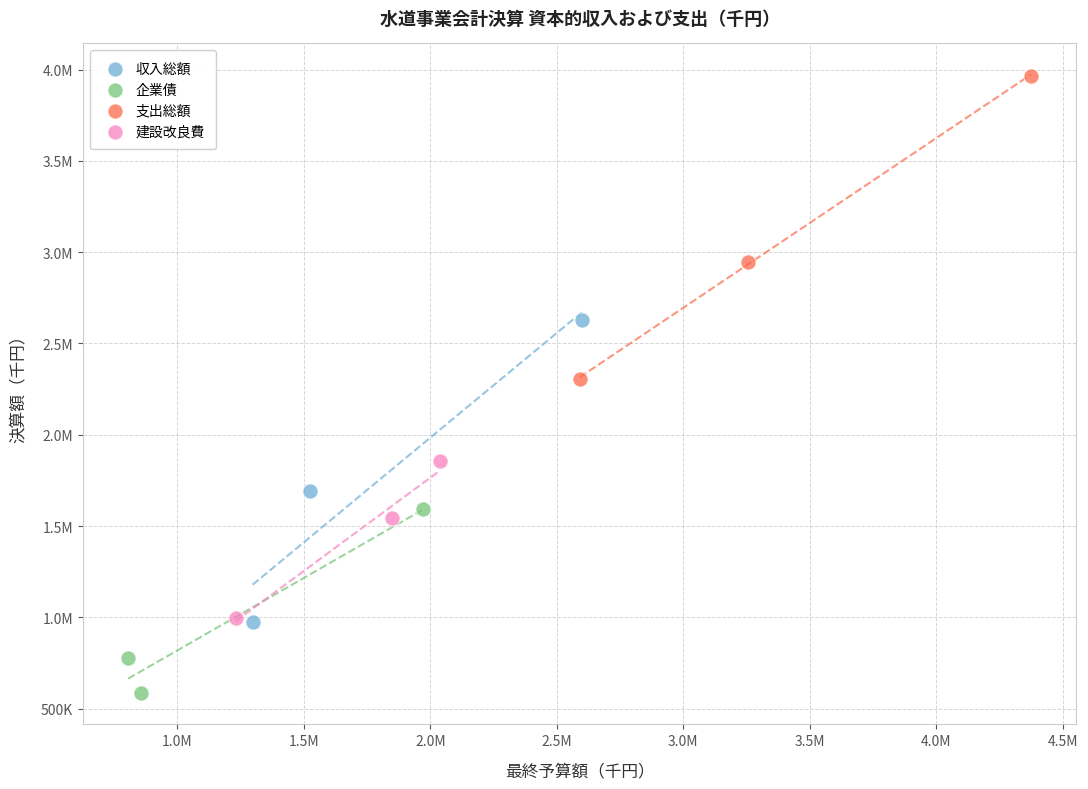

What are all the series names shown in the legend?

収入総額, 企業債, 支出総額, 建設改良費